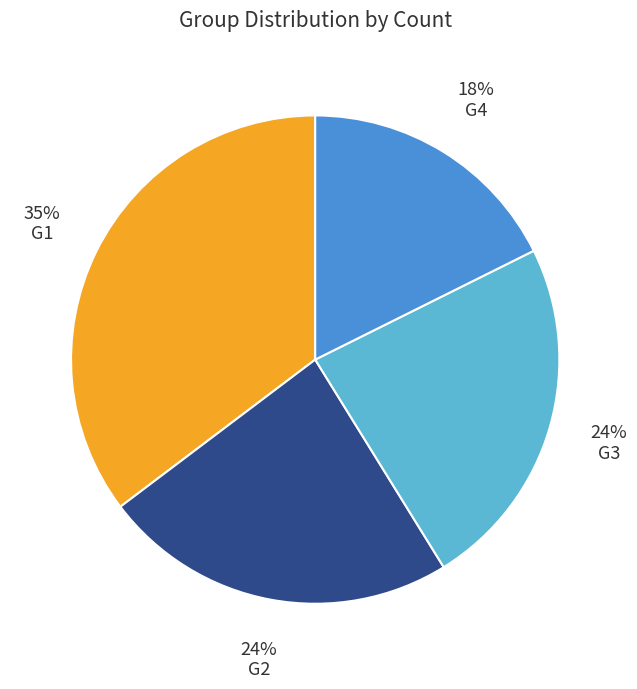

Does G2 represent more than half of the total?

No